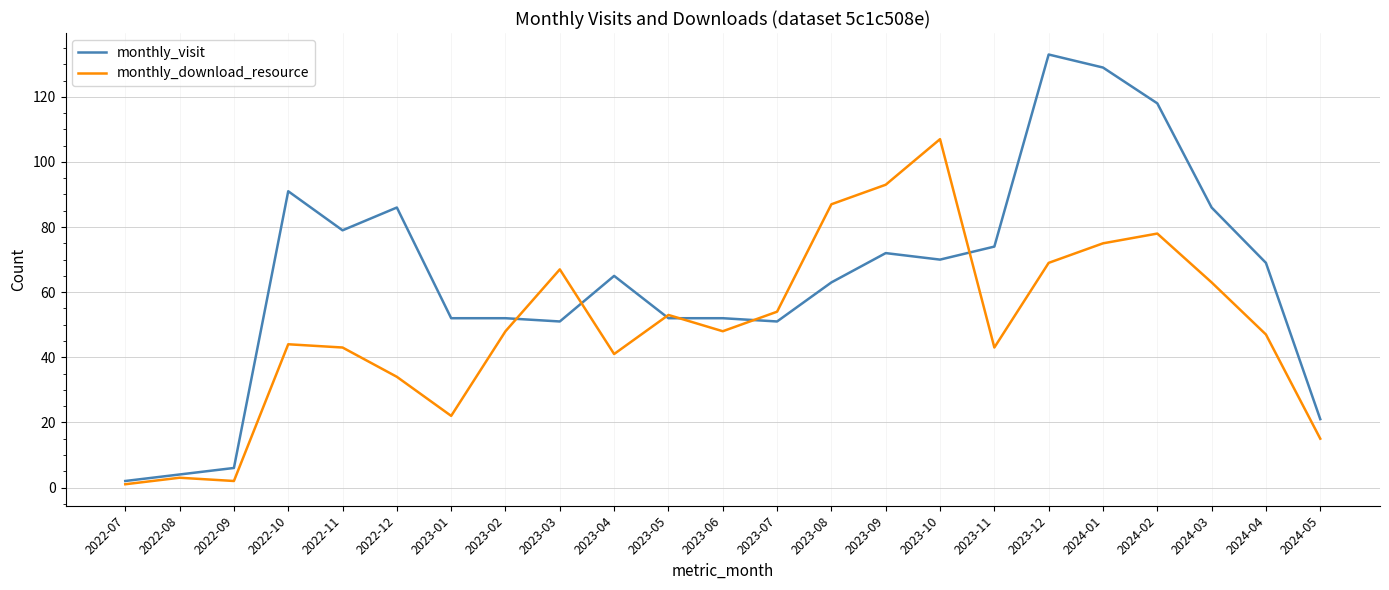

What is the sum of the monthly_visit values at 2022-07 and 2024-05?

23